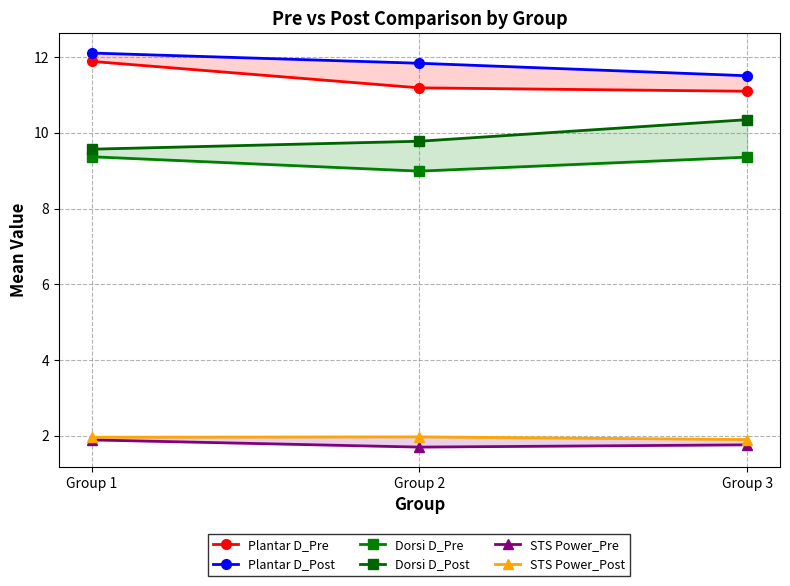

What is the value of the STS Power_Post point at the 1st from the left?

2.0